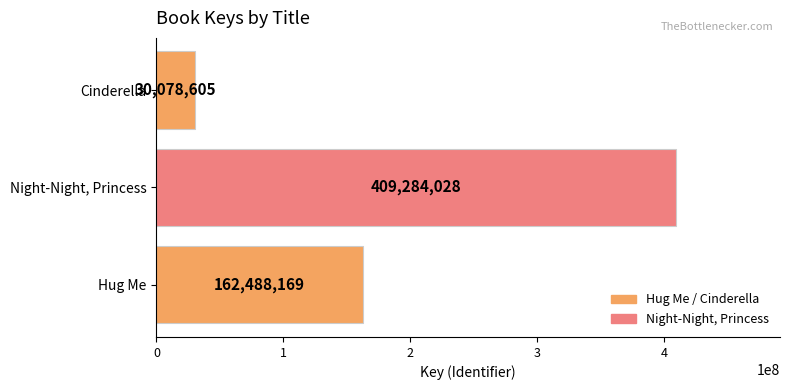

What is the difference between the maximum and second lowest values?

246795859